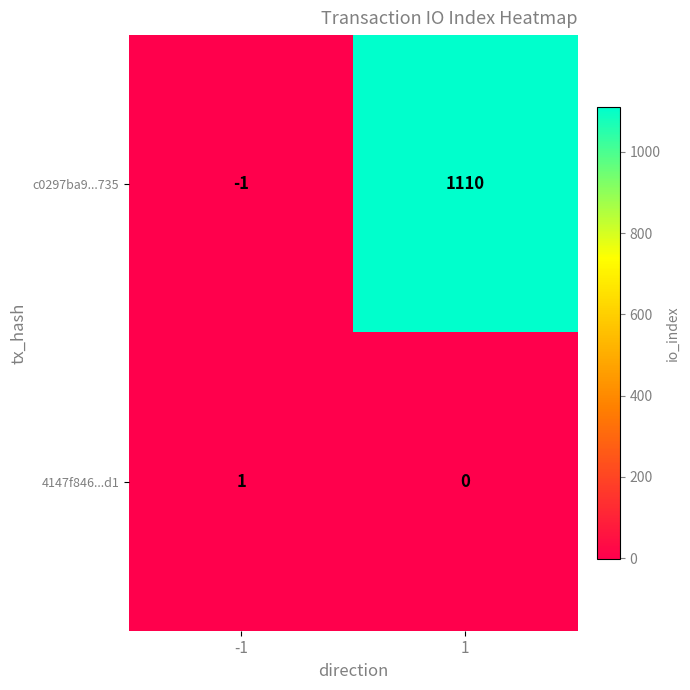

Rank the series by their maximum value, from lowest to highest.

4147f846...d1, c0297ba9...735